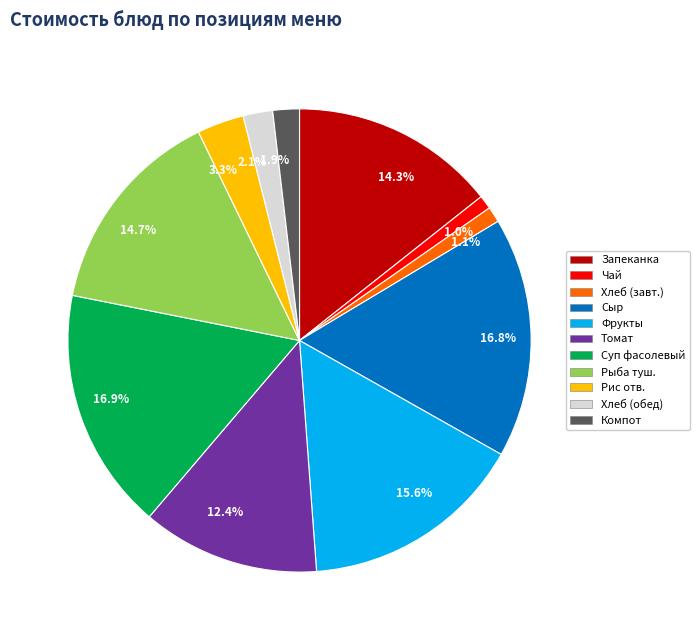

Is there any slice that represents more than half of the pie?

No